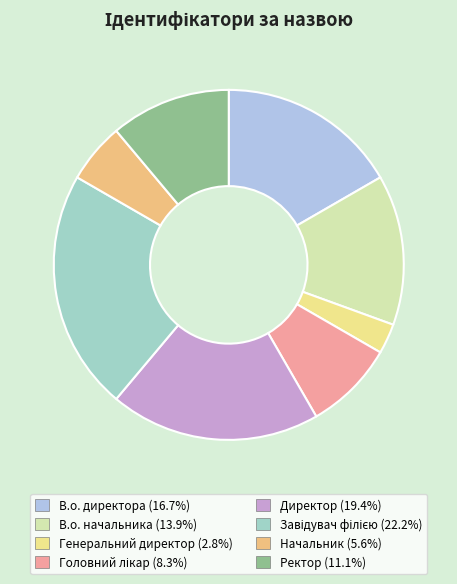

Do Директор and Генеральний директор together represent more than half of the pie?

No